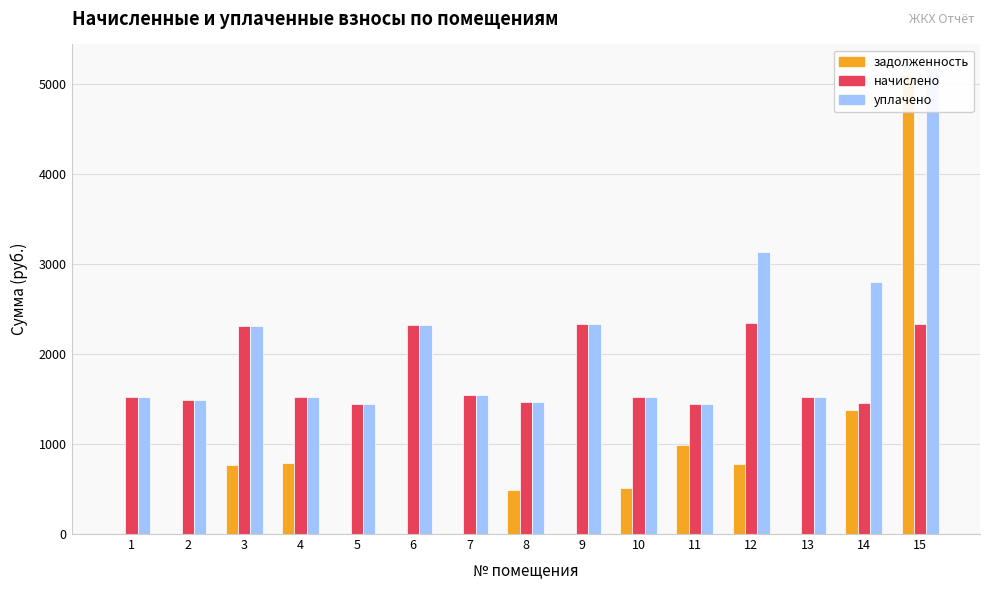

How many categories are shown in the chart?

15